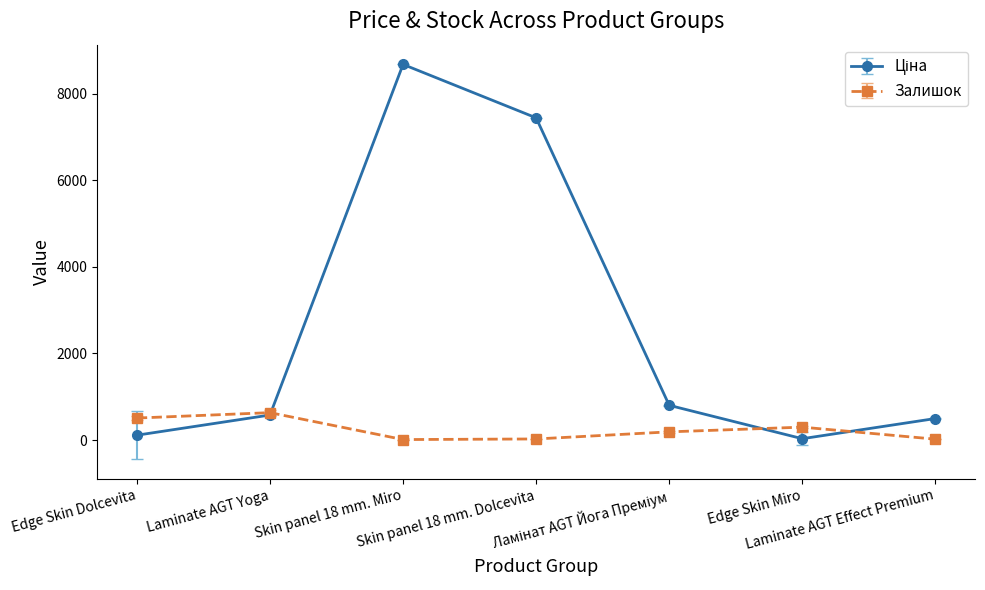

What is the sum of all Залишок values?

1684.1